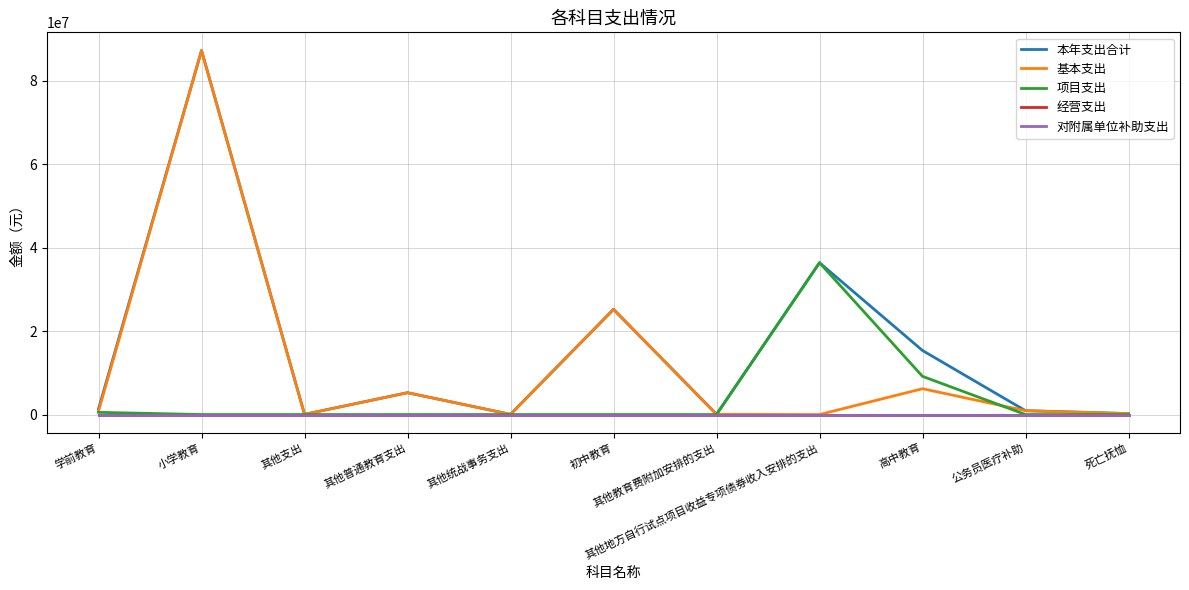

Does the chart display data point markers on the line(s)?

No